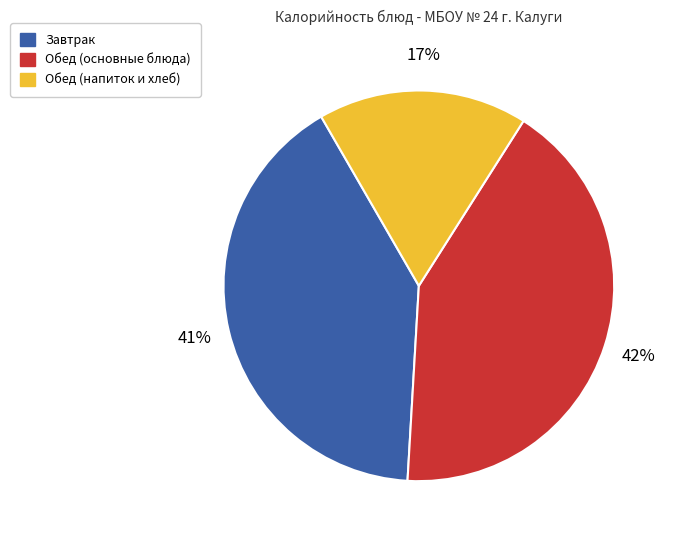

Is there a majority slice in this chart?

No